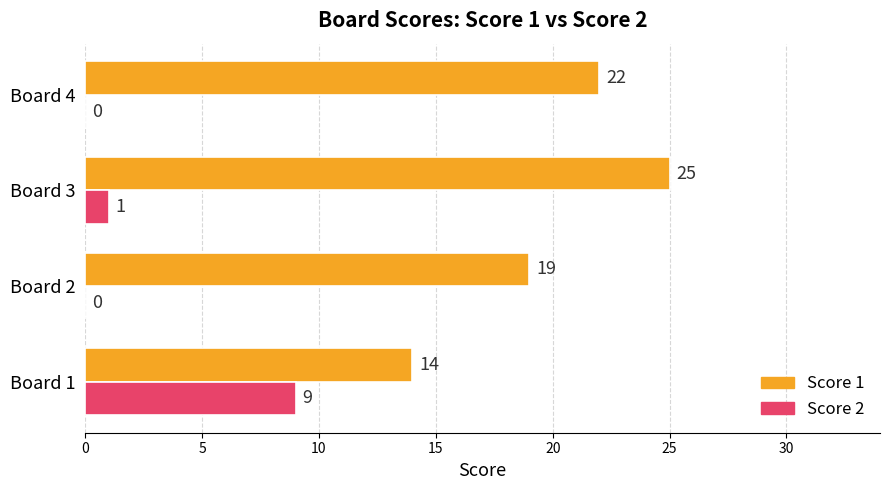

Count the number of data series in this chart.

2